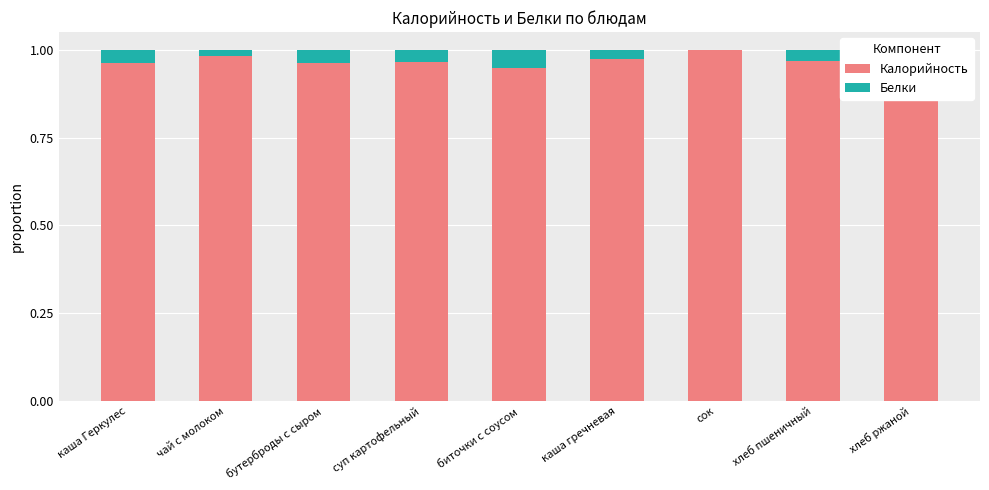

The Калорийность series shows 1.0 at суп картофельный. True or false?

True